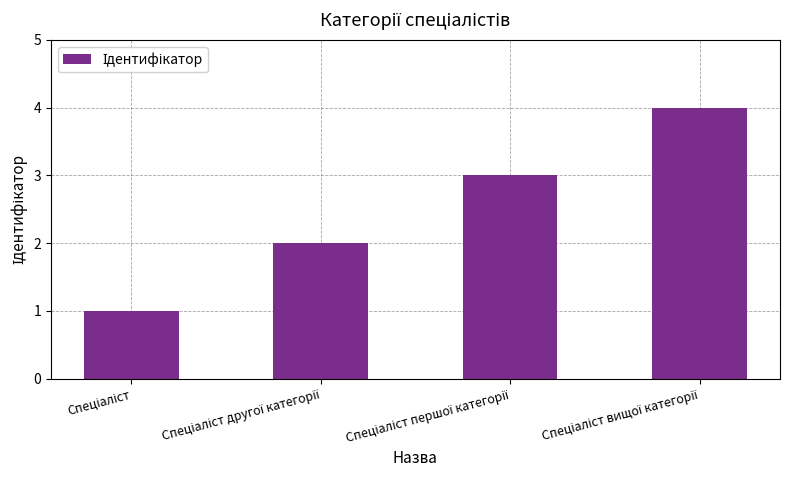

What is the greatest value displayed?

4